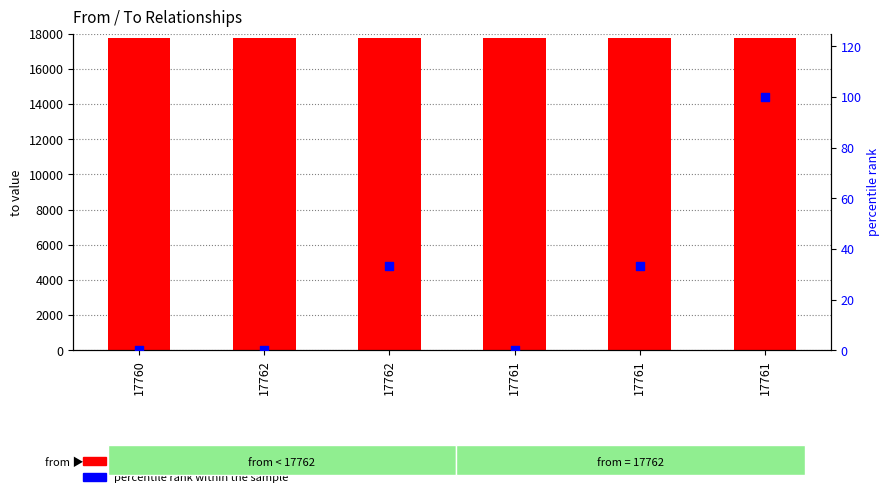

What is the total value across all series at 17761?

17759.0